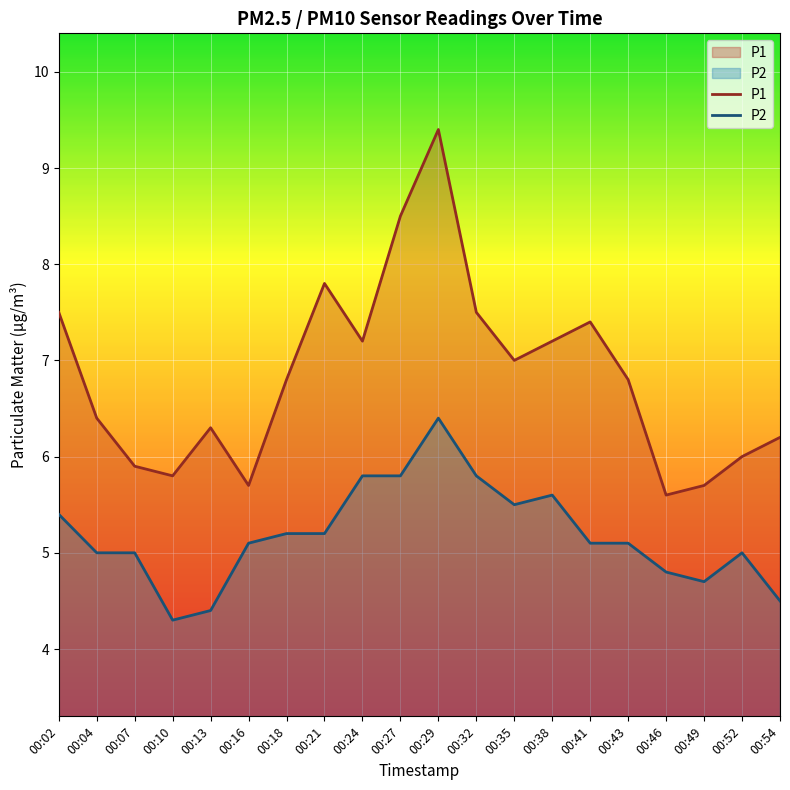

Is the value of P1 at 00:43 greater than the value of P2 at 00:27?

Yes